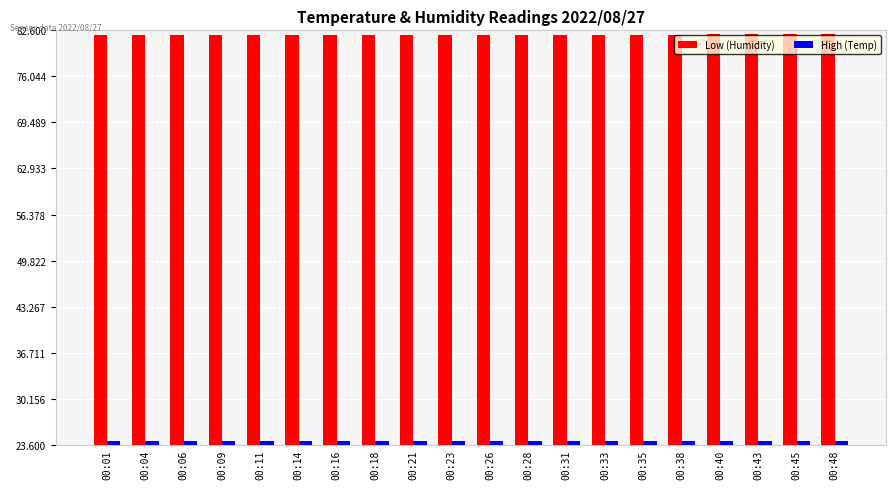

What is the difference between the highest and lowest values at 00:38?

57.9